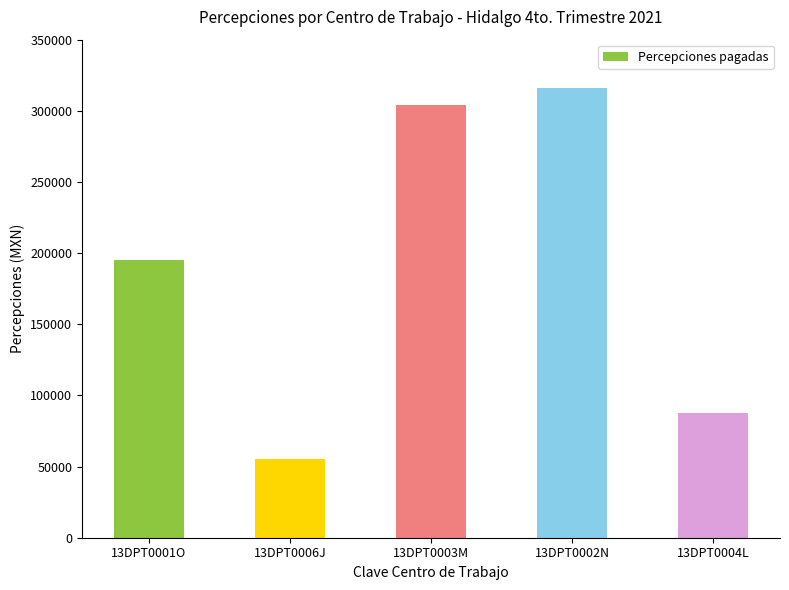

Reading left to right, transcribe all the data shown in this chart.

195037.1	55318.1	304107.4	315761.2	87951.4